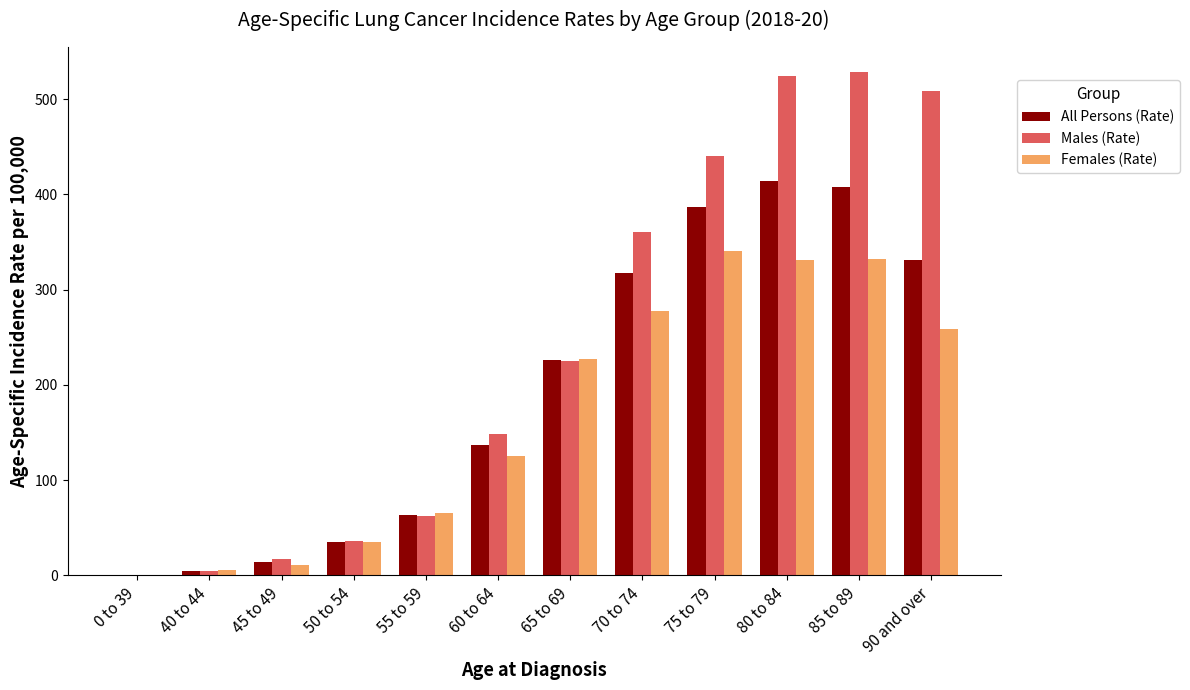

The value of Females (Rate) at 75 to 79 is 341.0. True or false?

True